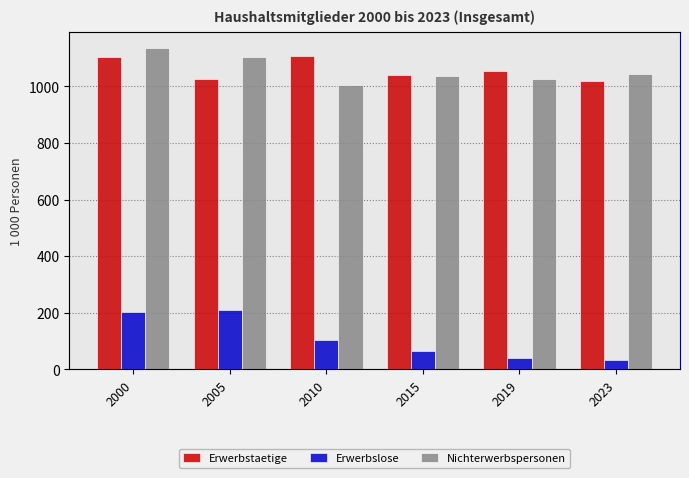

Read the Erwerbstaetige value at 2023.

1020